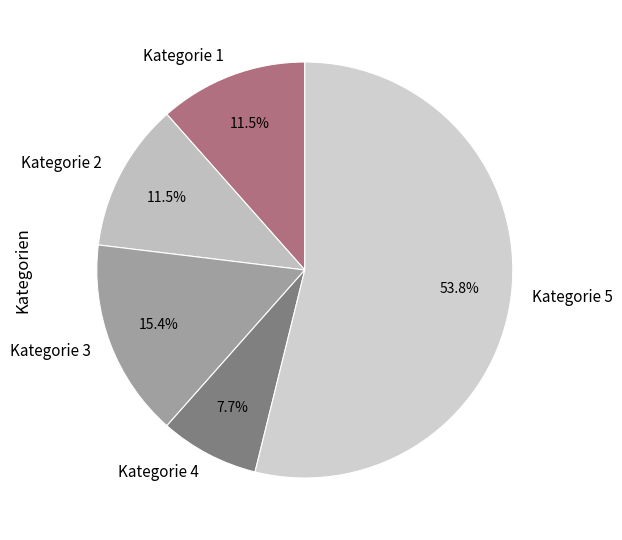

What is the smallest slice in the pie chart?

Kategorie 4